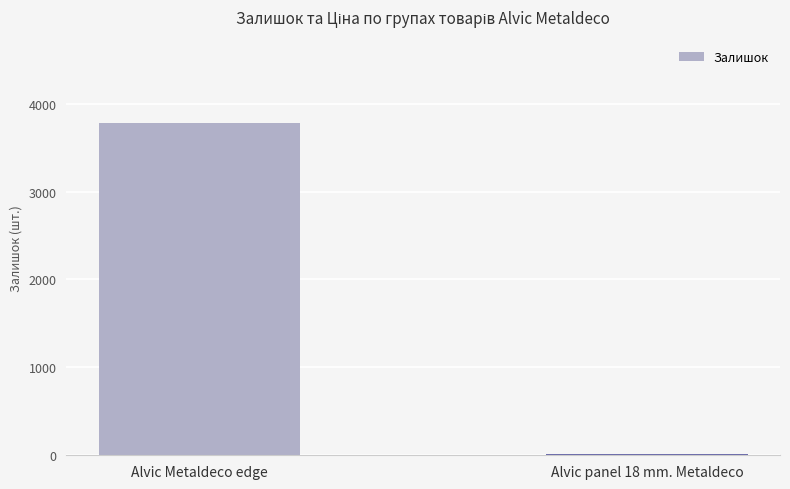

Count the number of data series in this chart.

1